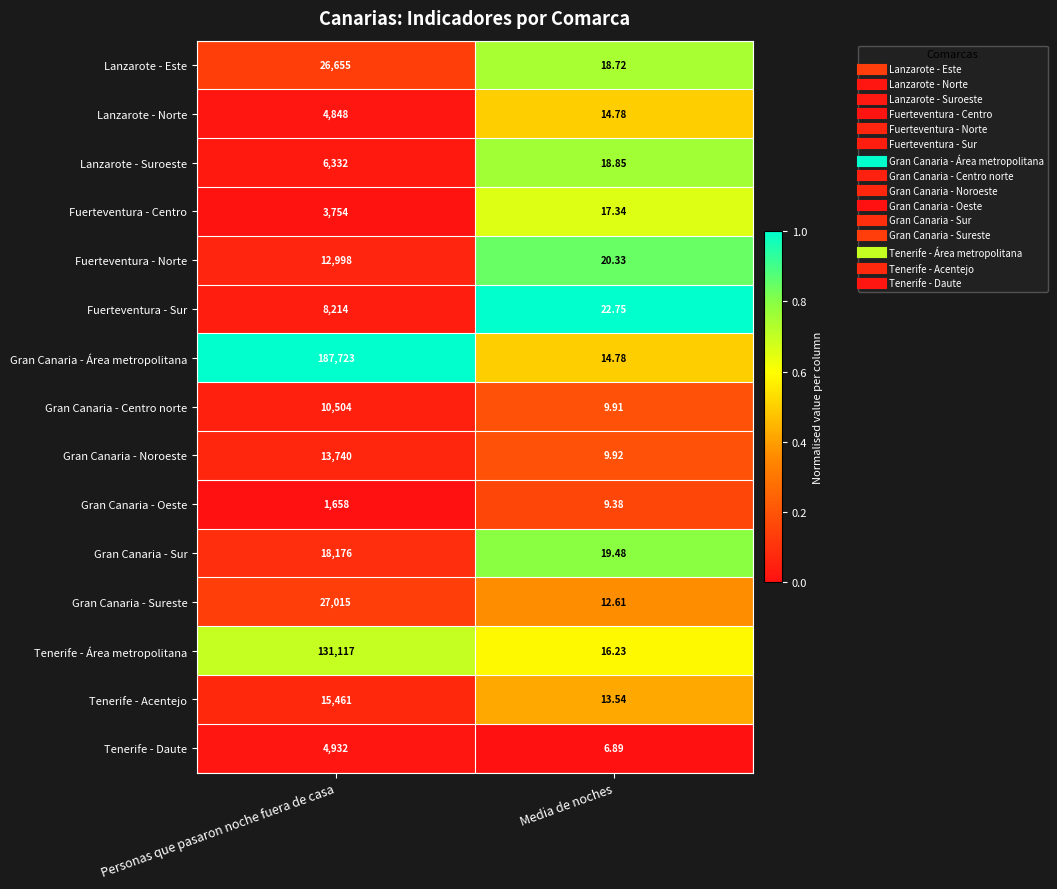

What is the spread (max minus min) of values at Media de noches?

15.9